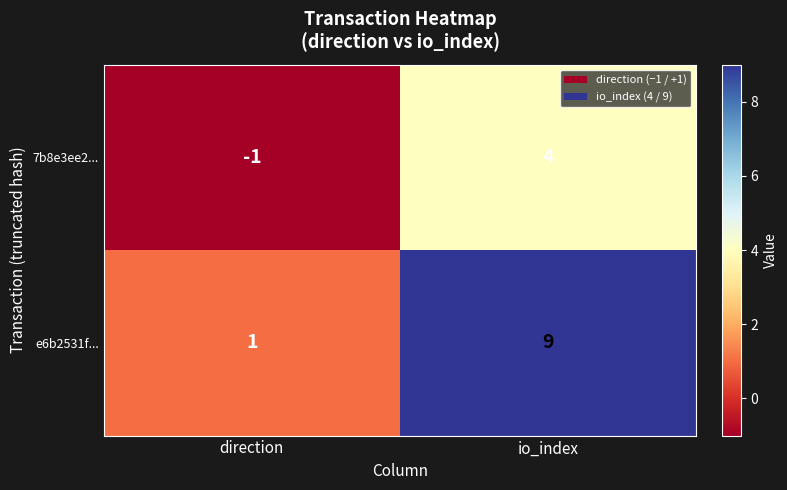

What is the difference between the e6b2531f... values at io_index and direction?

8